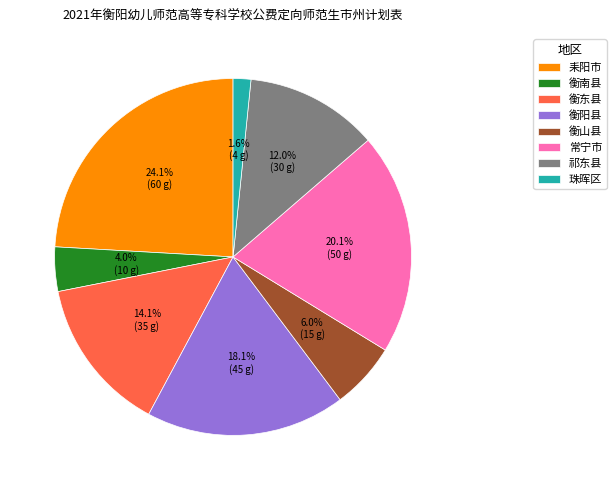

Is it true that 衡阳县 is 18% of the pie?

True